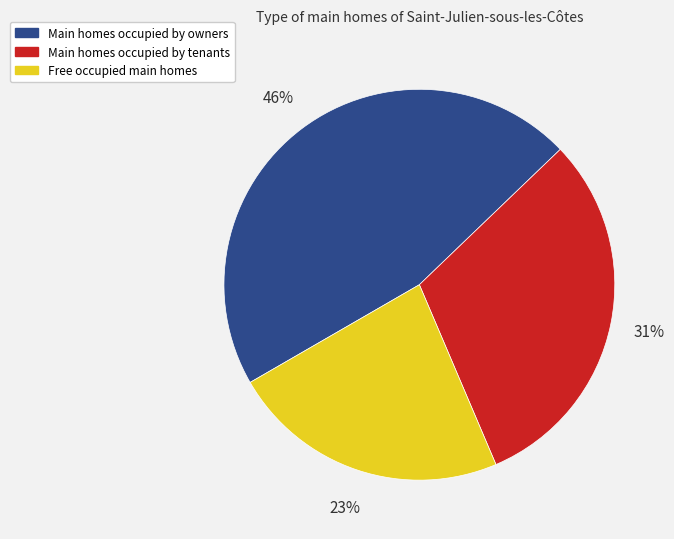

To the nearest percent, what is the difference between the largest and smallest slice percentages?

23%